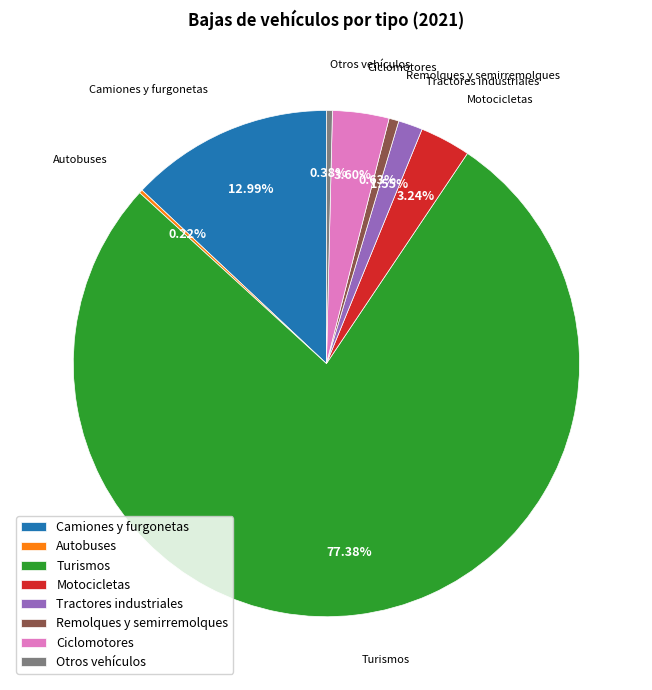

Is there a majority slice in this chart?

Yes